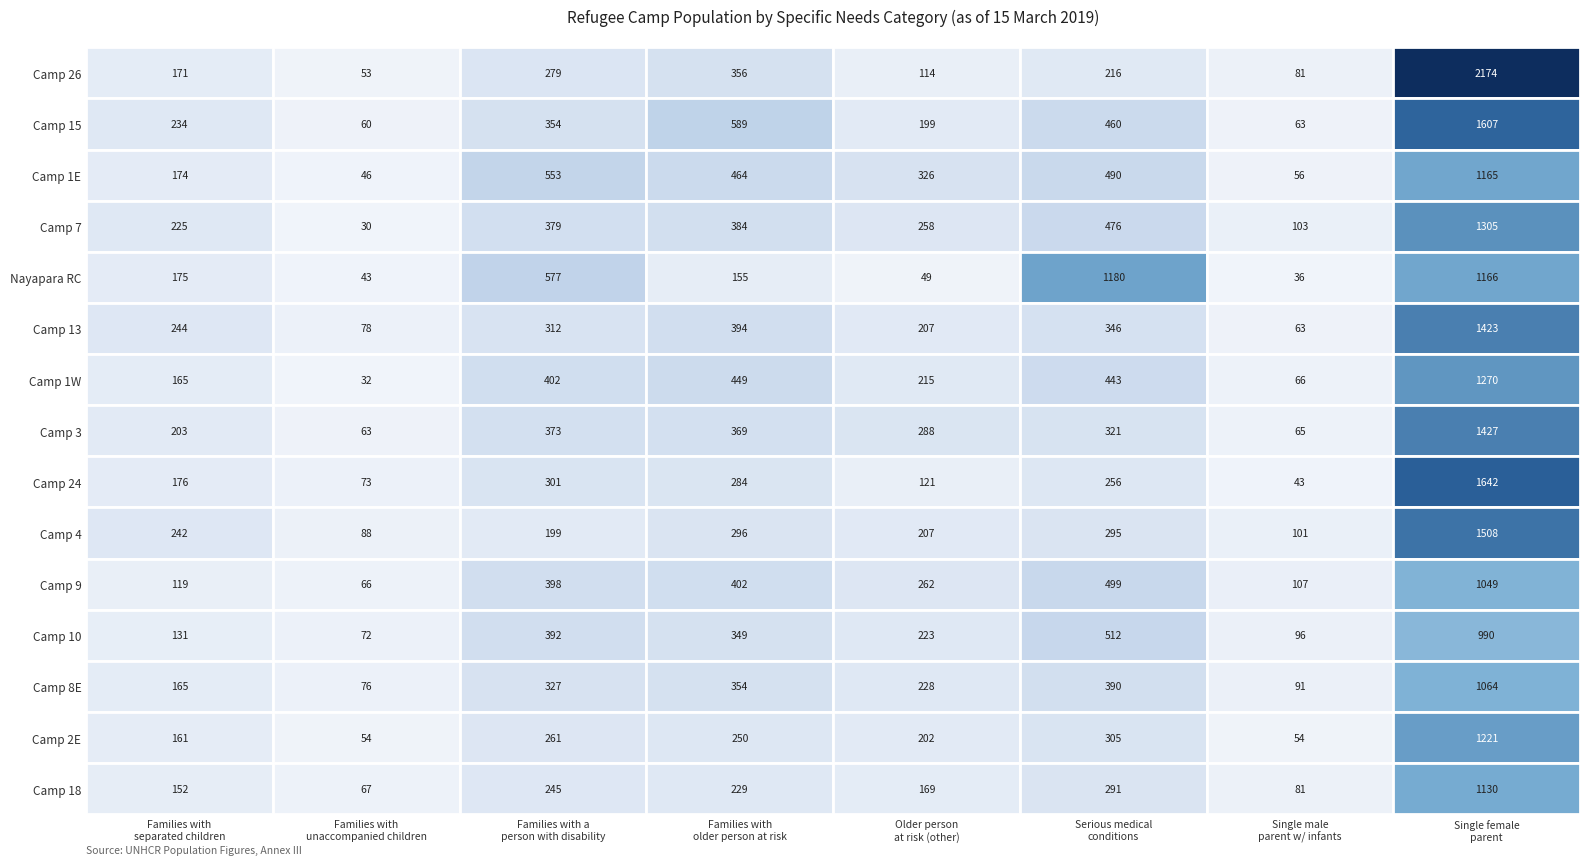

Count the number of categories in the chart.

8